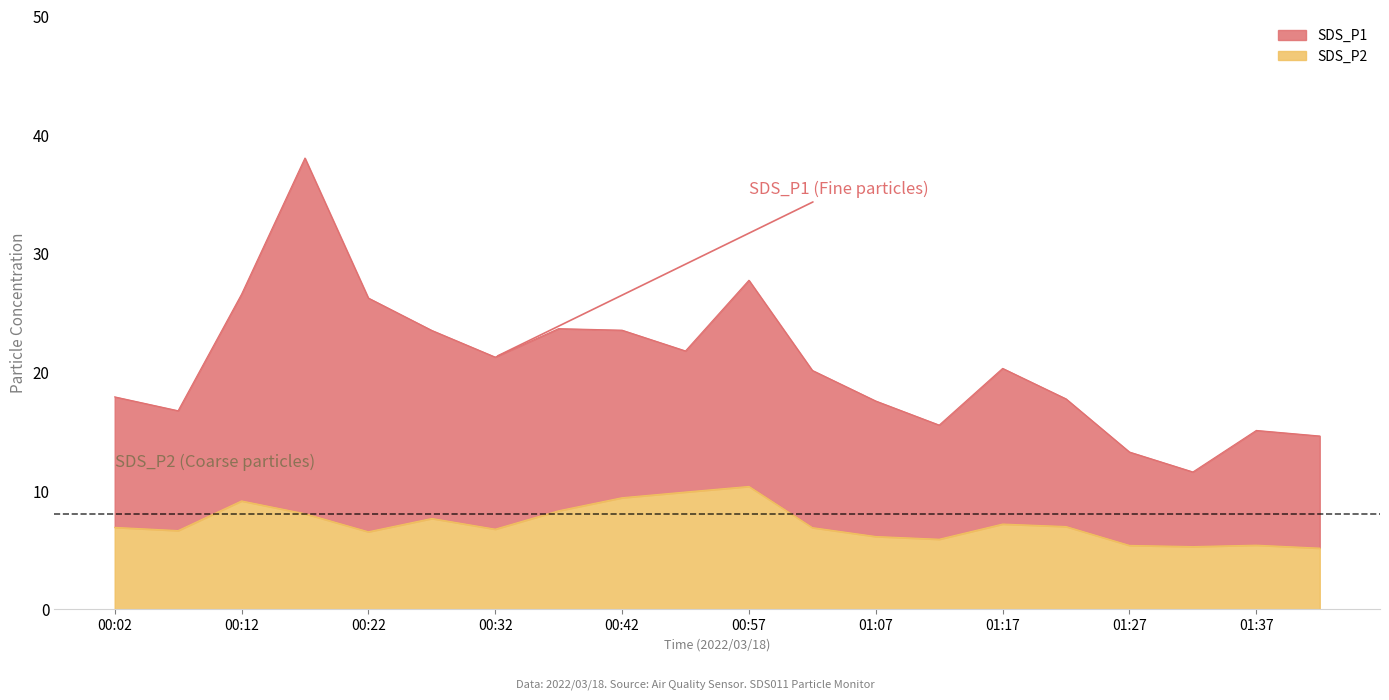

Rank the series at 00:37 from highest to lowest value.

SDS_P1, SDS_P2